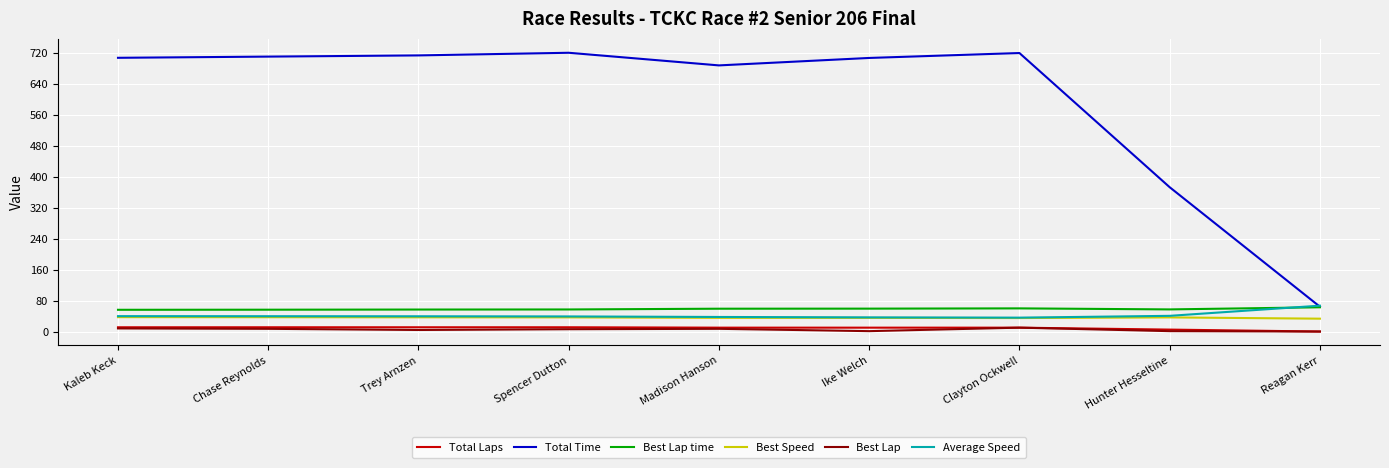

True or false: Total Time and Total Laps cross at least once.

False